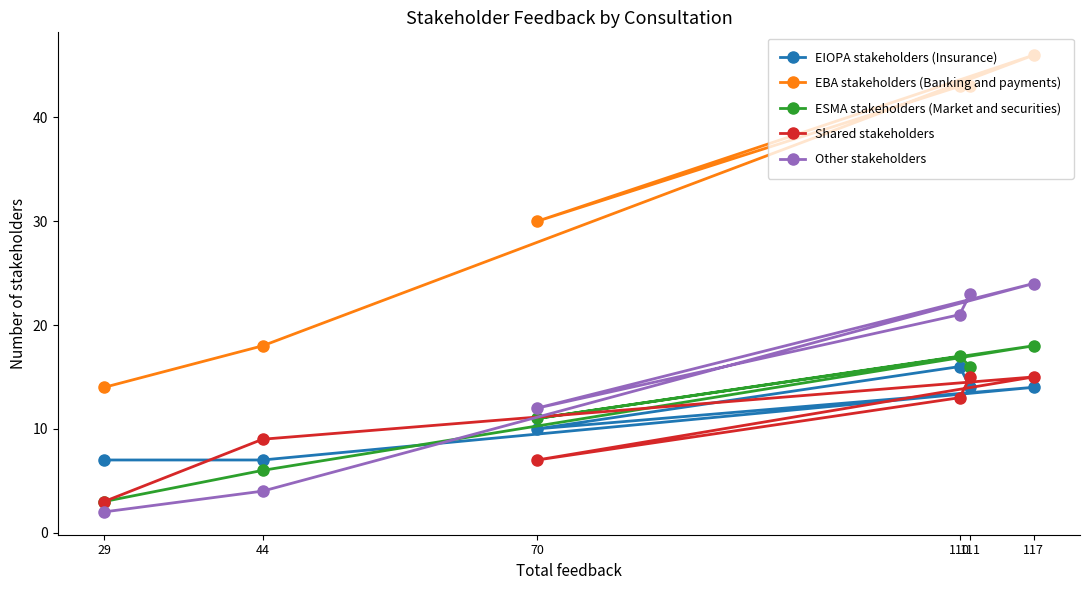

At which category does ESMA stakeholders (Market and securities) reach its first local peak?

110